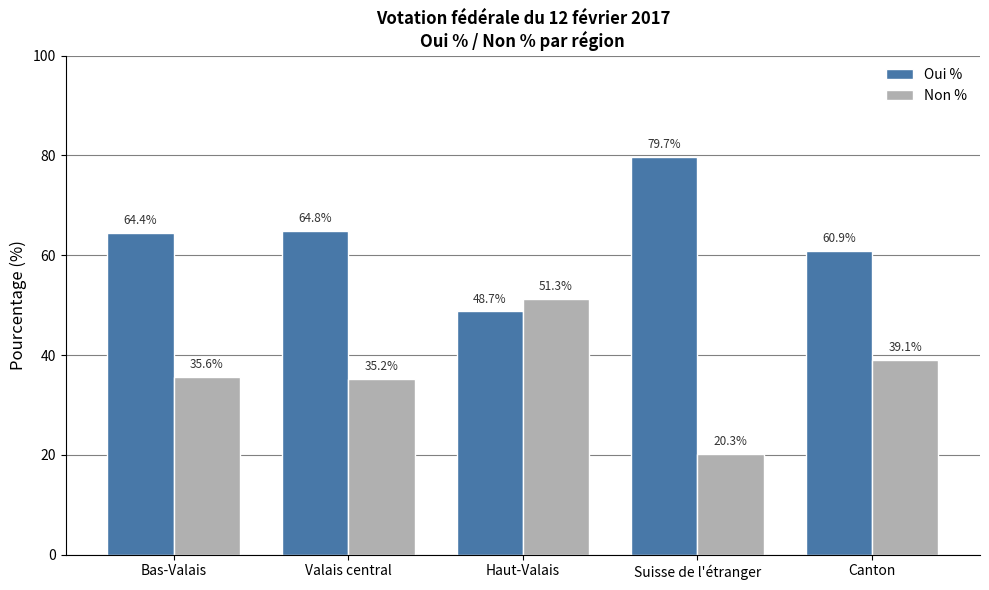

What is the sum of the Non % values at Suisse de l'étranger and Canton?

59.4